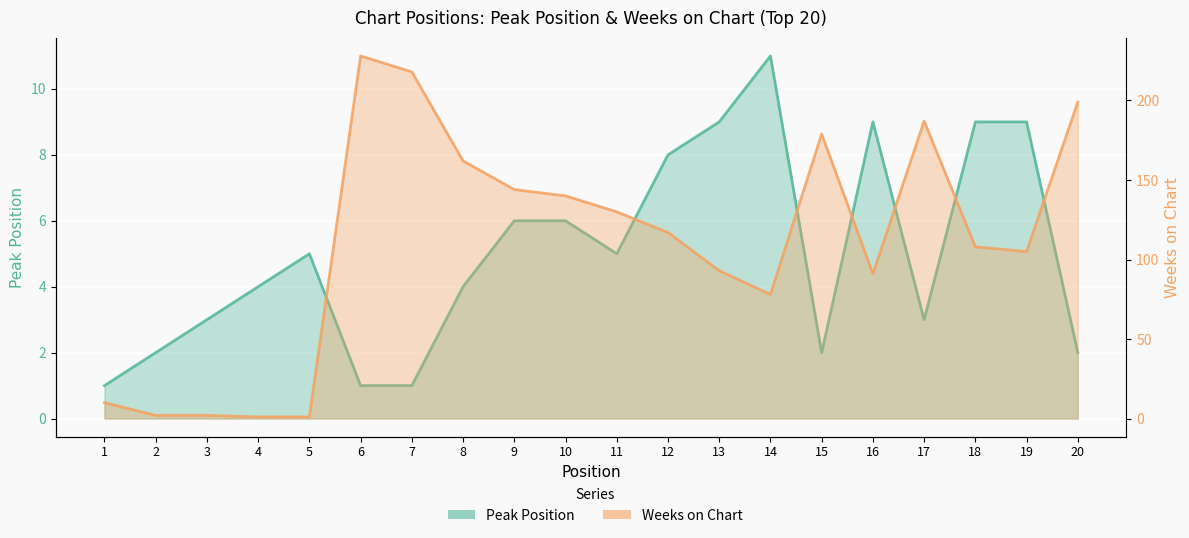

How many data points in Peak Position are above 5?

8